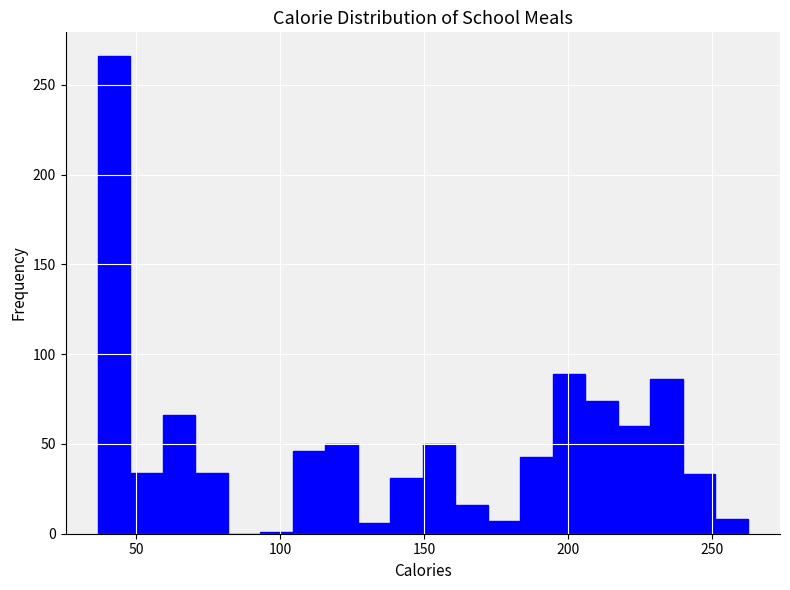

Read against the x-axis, roughly where is the centre of the tallest bar?

40